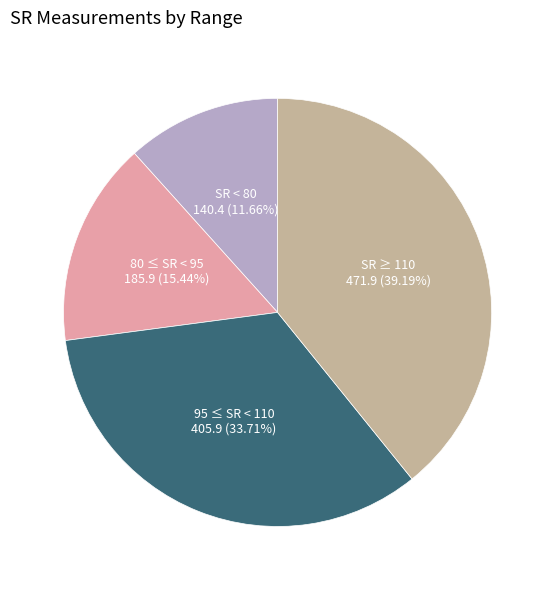

Which has a higher value, 80 ≤ SR < 95 or 95 ≤ SR < 110?

95 ≤ SR < 110